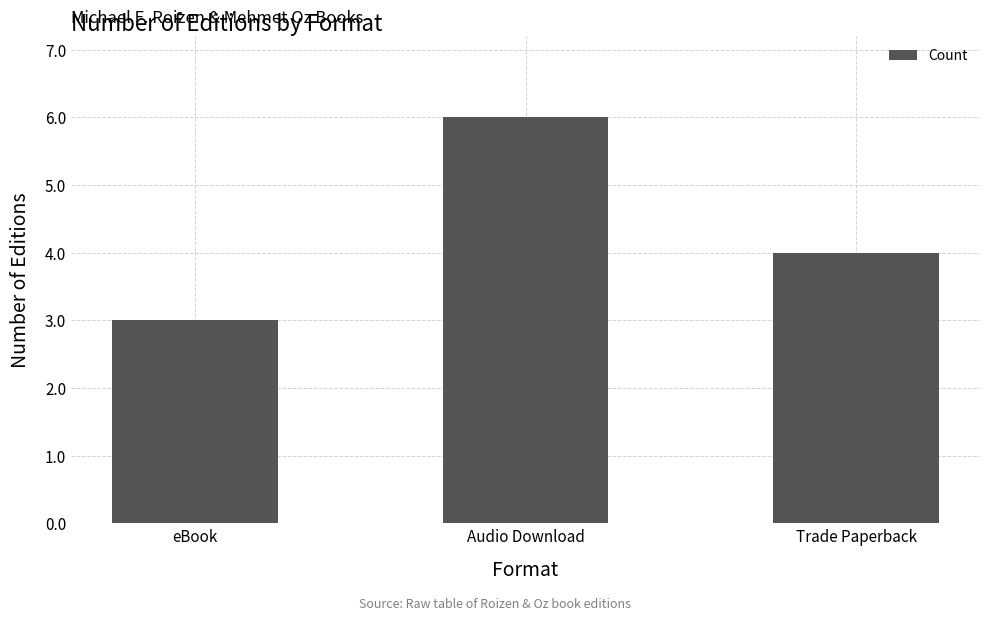

Rank the categories by value from lowest to highest.

eBook, Trade Paperback, Audio Download